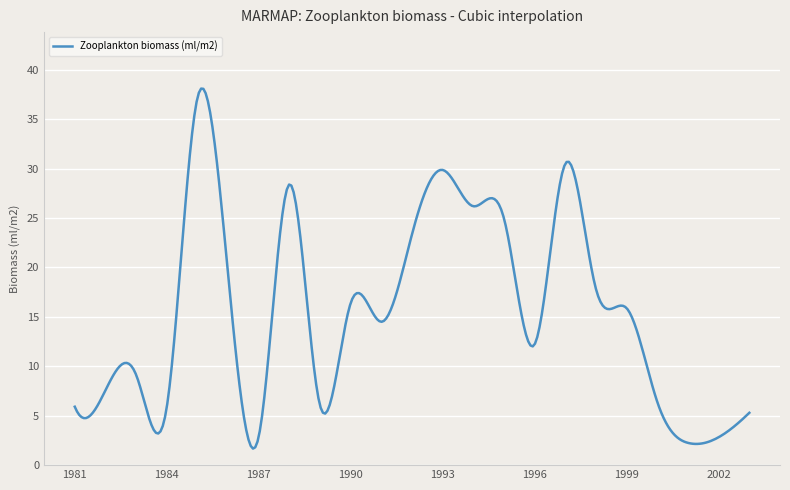

What is the smallest value displayed?

1.7